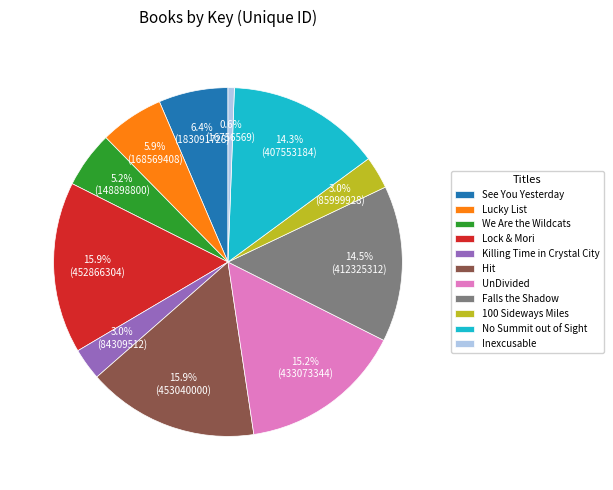

Is it true that Lock & Mori is 16% of the pie?

True